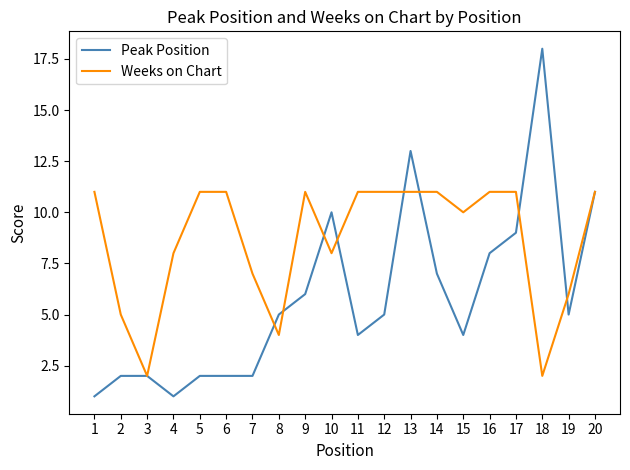

Reading left to right, transcribe all the data shown in this chart.

Peak Position: 1=1	2=2	3=2	4=1	5=2	6=2	7=2	8=5	9=6	10=10	11=4	12=5	13=13	14=7	15=4	16=8	17=9	18=18	19=5	20=11
Weeks on Chart: 1=11	2=5	3=2	4=8	5=11	6=11	7=7	8=4	9=11	10=8	11=11	12=11	13=11	14=11	15=10	16=11	17=11	18=2	19=6	20=11